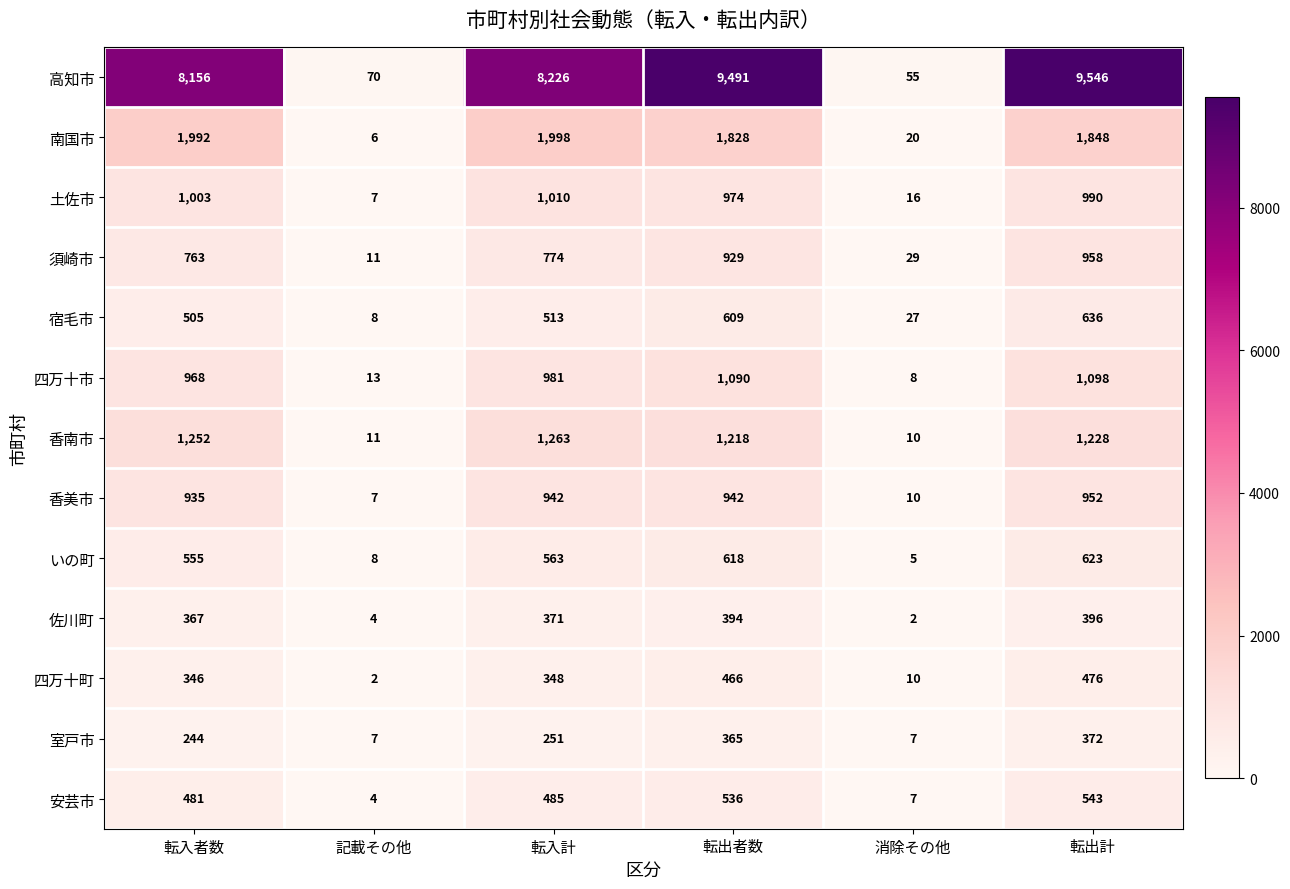

Count the number of categories in the chart.

6